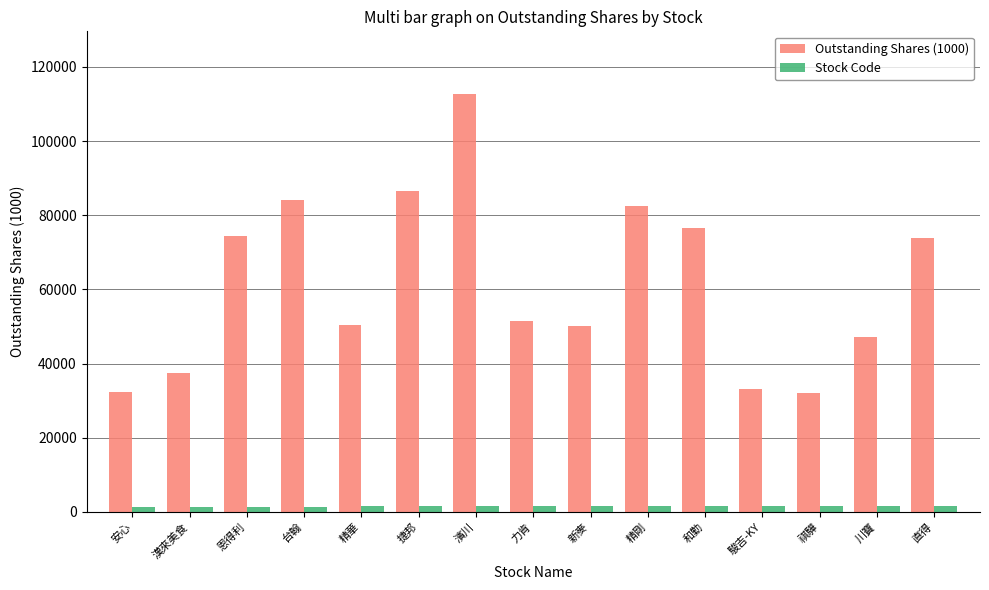

Which series has the largest total across all categories?

Outstanding Shares (1000)